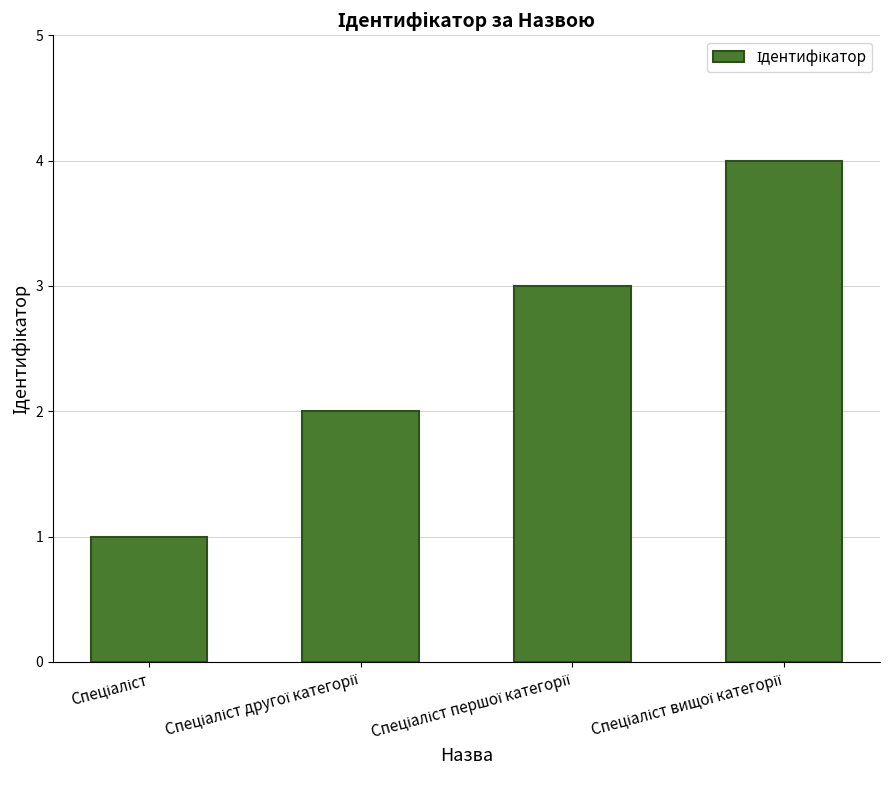

What is the greatest value displayed?

4